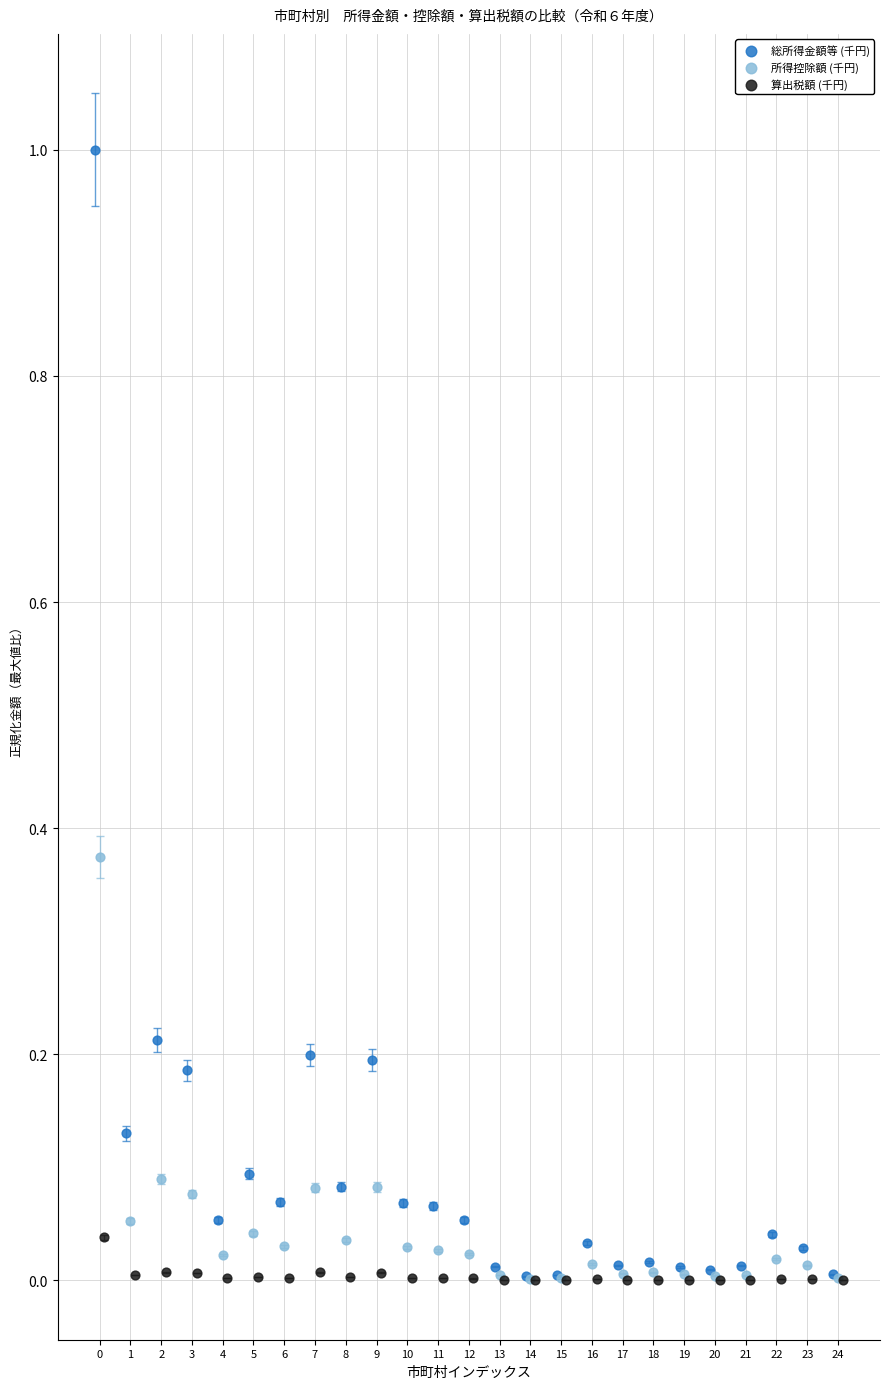

Which series contains the highest Y value?

総所得金額等 (千円)